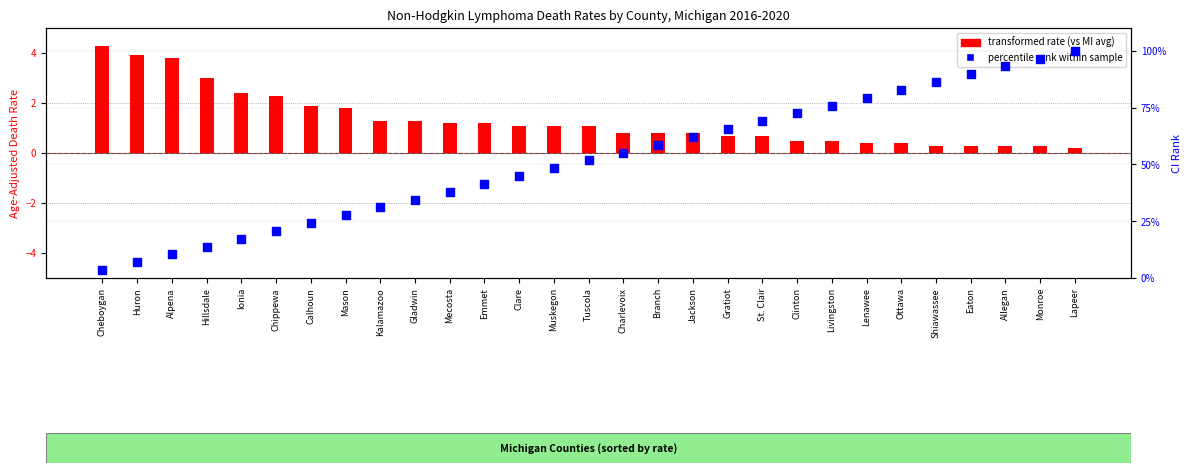

Which series has the largest total across all categories?

percentile rank within sample